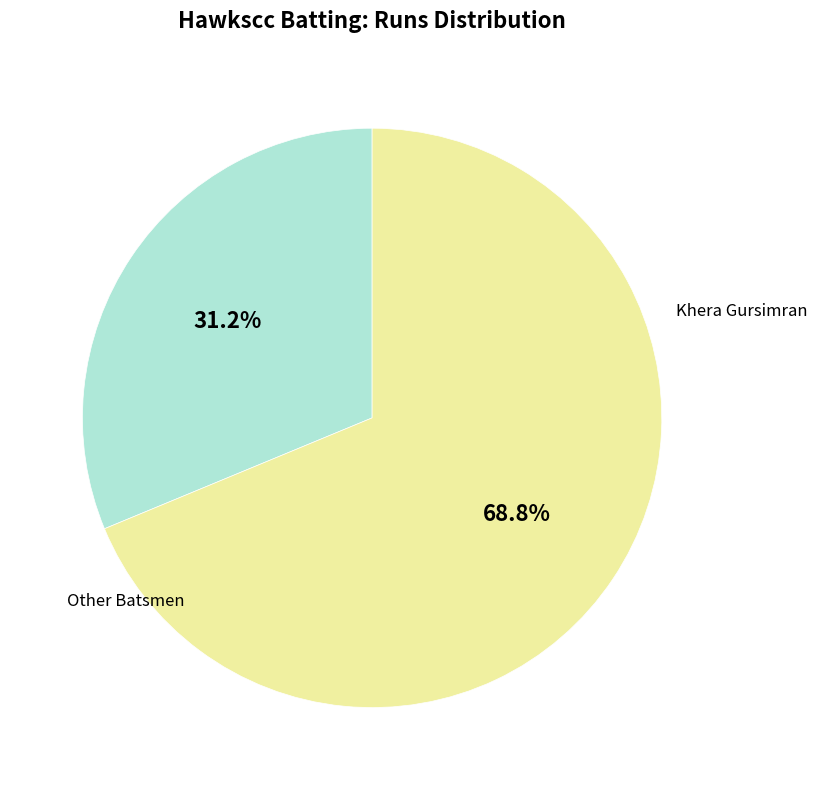

Does any single category account for the majority?

Yes